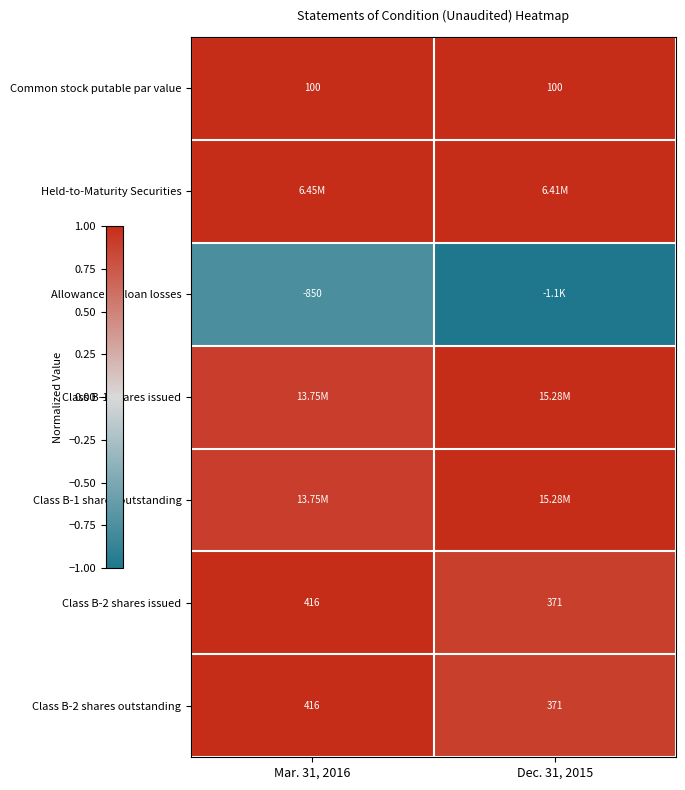

At how many categories does at least one series exceed 0?

2